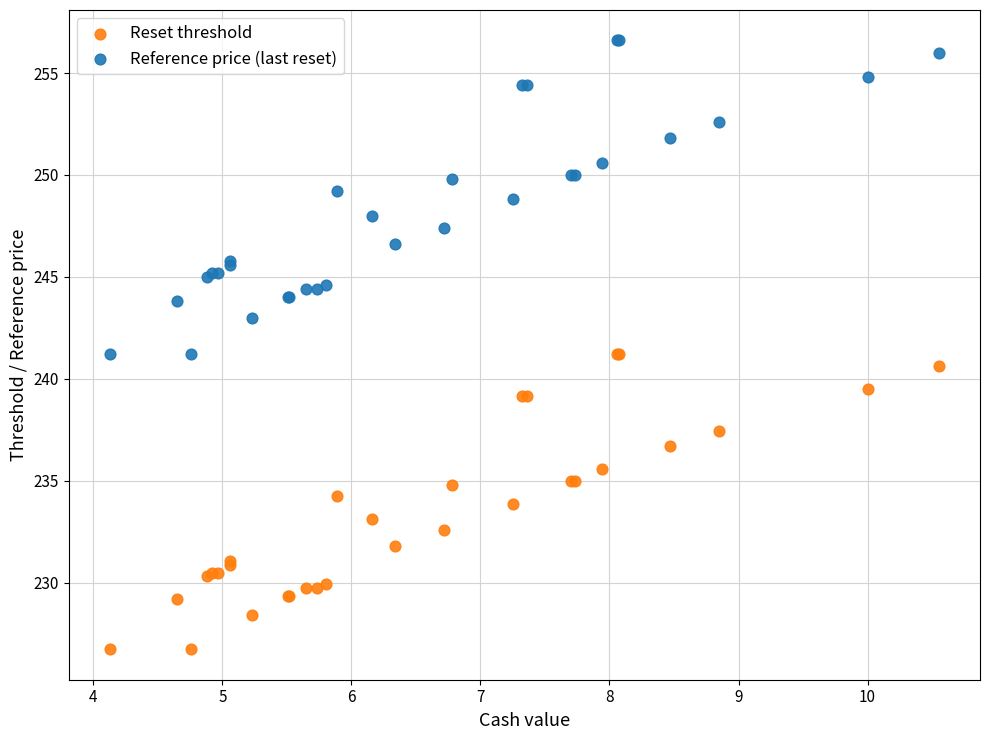

What is the X range (max minus min) for the scatter plot?

6.4